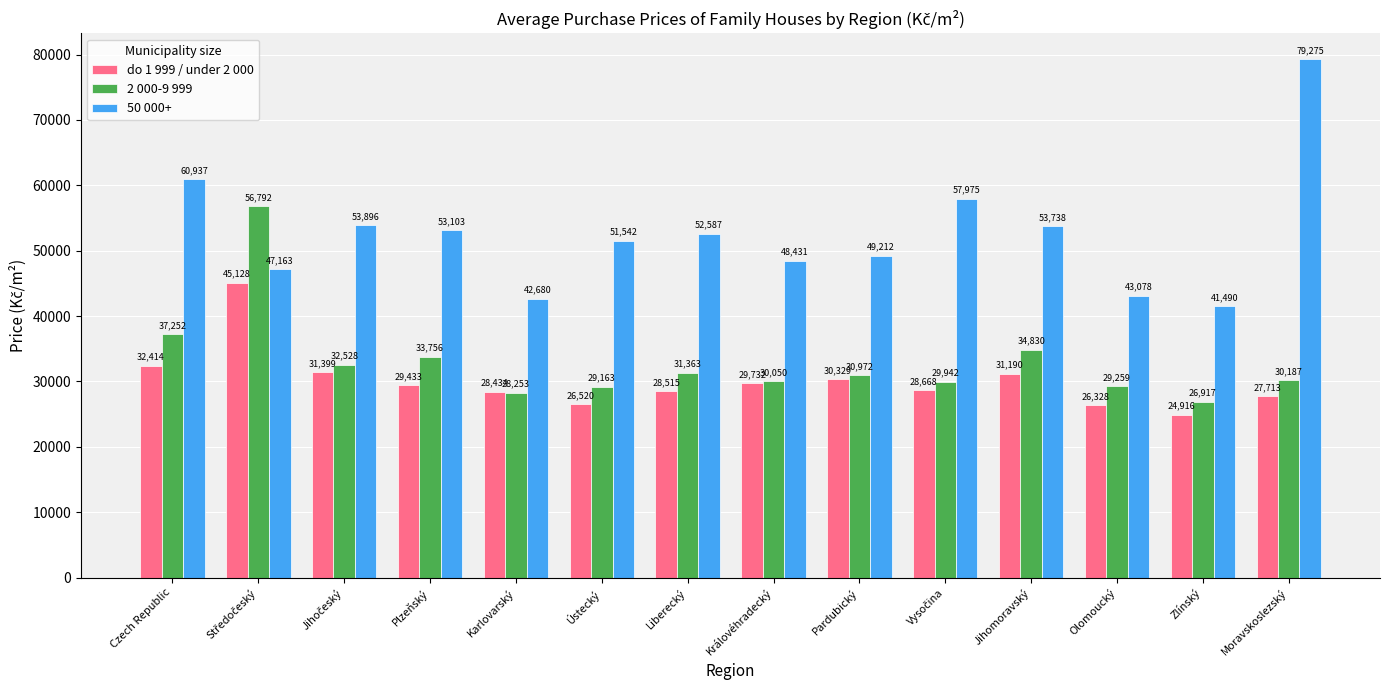

Which series has the largest total across all categories?

50 000+